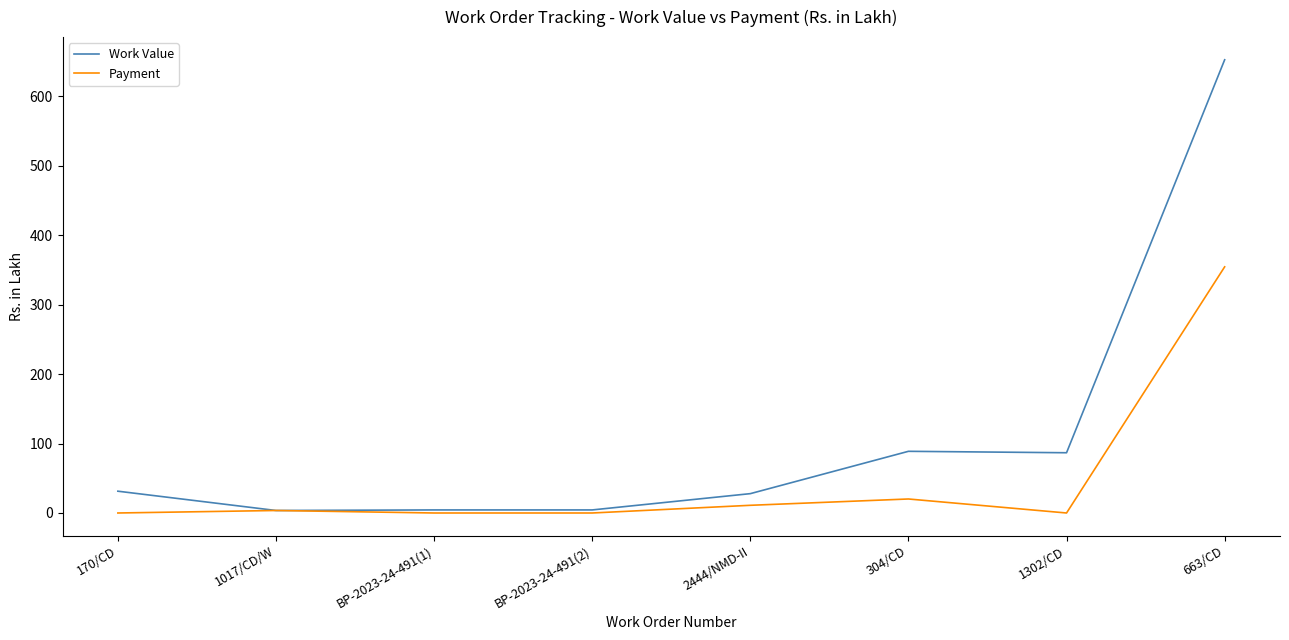

What is the highest value of the Work Value series?

652.5